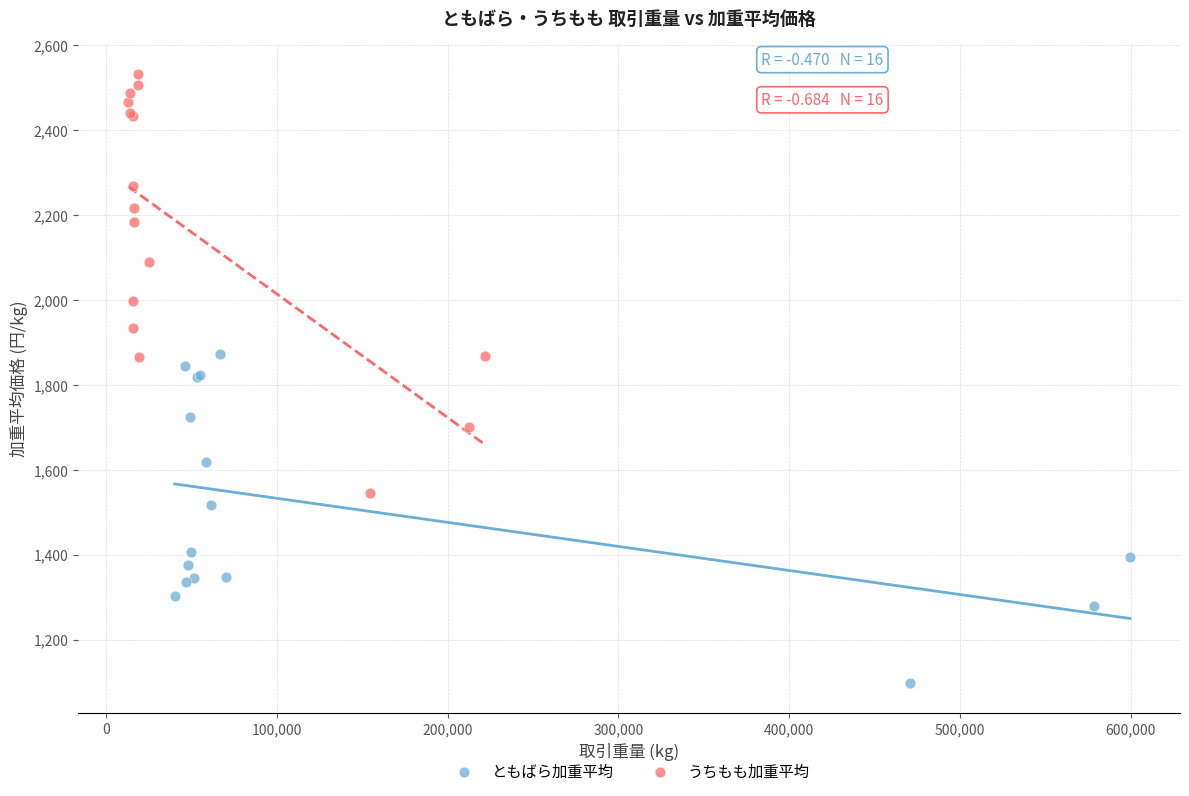

Which series contains the highest Y value?

うちもも加重平均